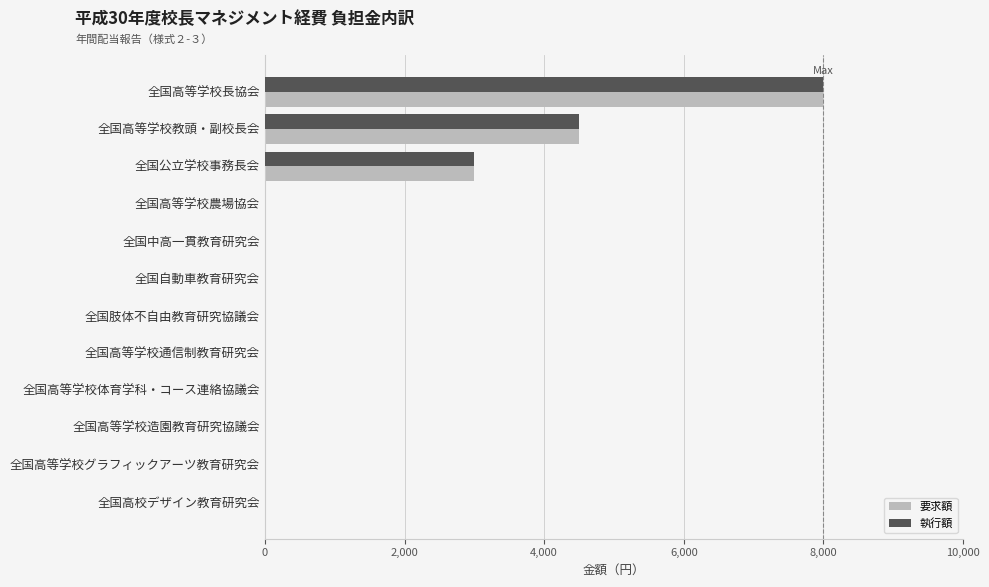

What is the sum of all 執行額 values?

15500